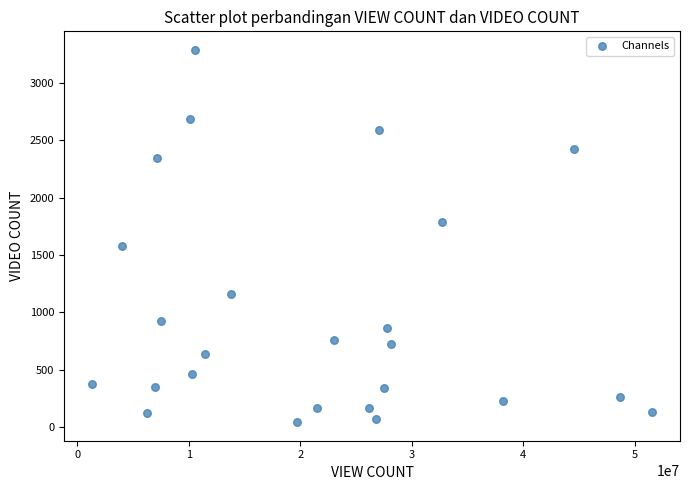

What Y value in the scatter plot is closest to 1665?

1579